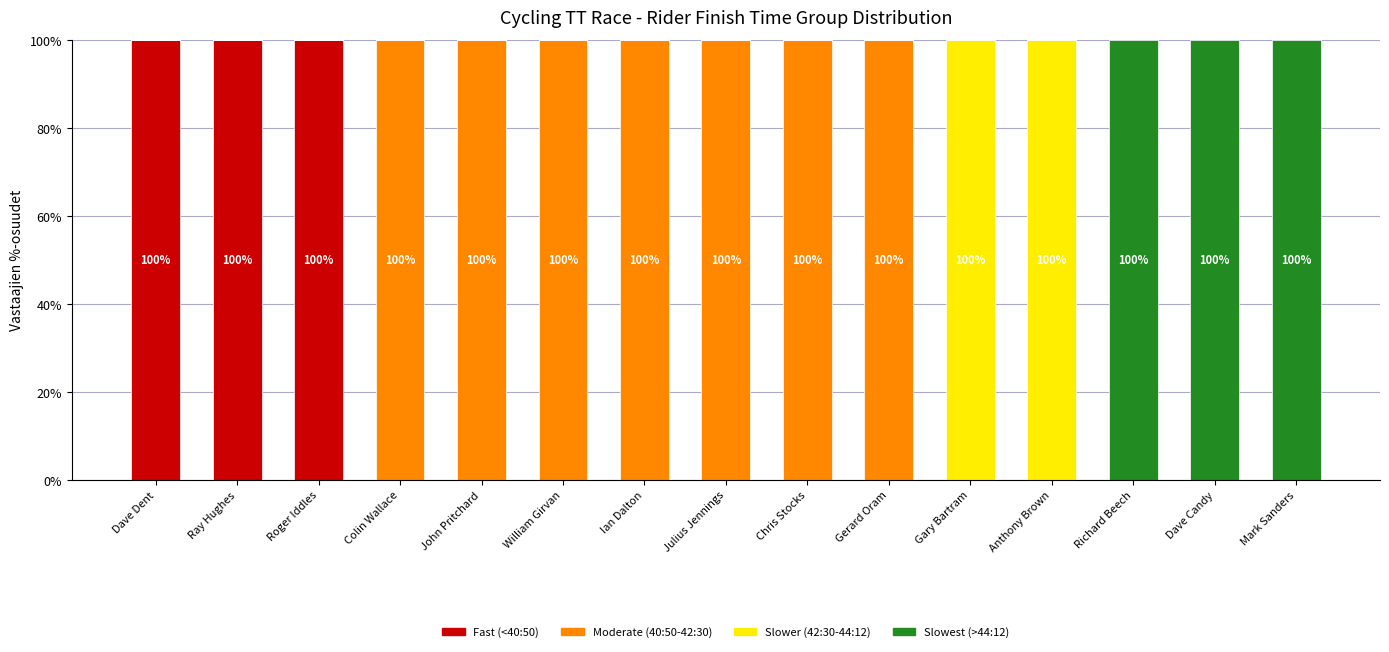

The Fast (<40:50) series shows 100 at Dave Dent. True or false?

True